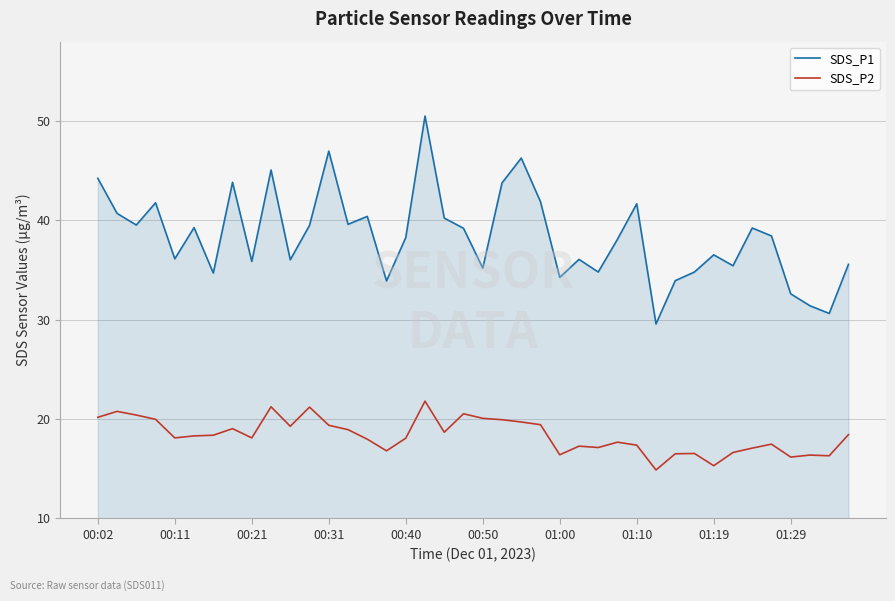

True or false: SDS_P2 and SDS_P1 intersect in this chart.

False